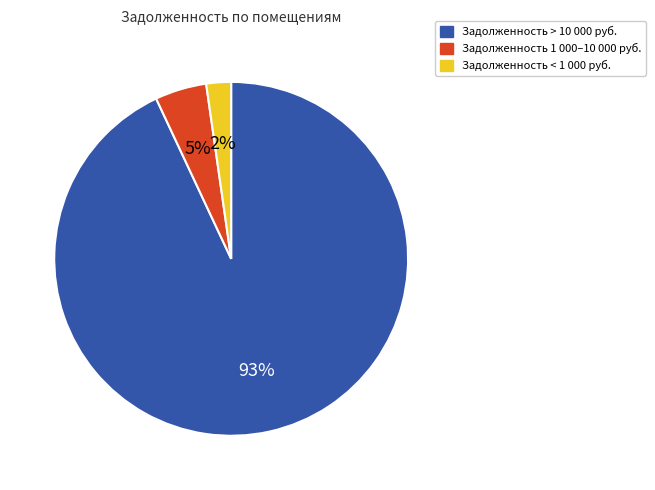

To the nearest percent, what is the difference between the largest and smallest slice percentages?

91%